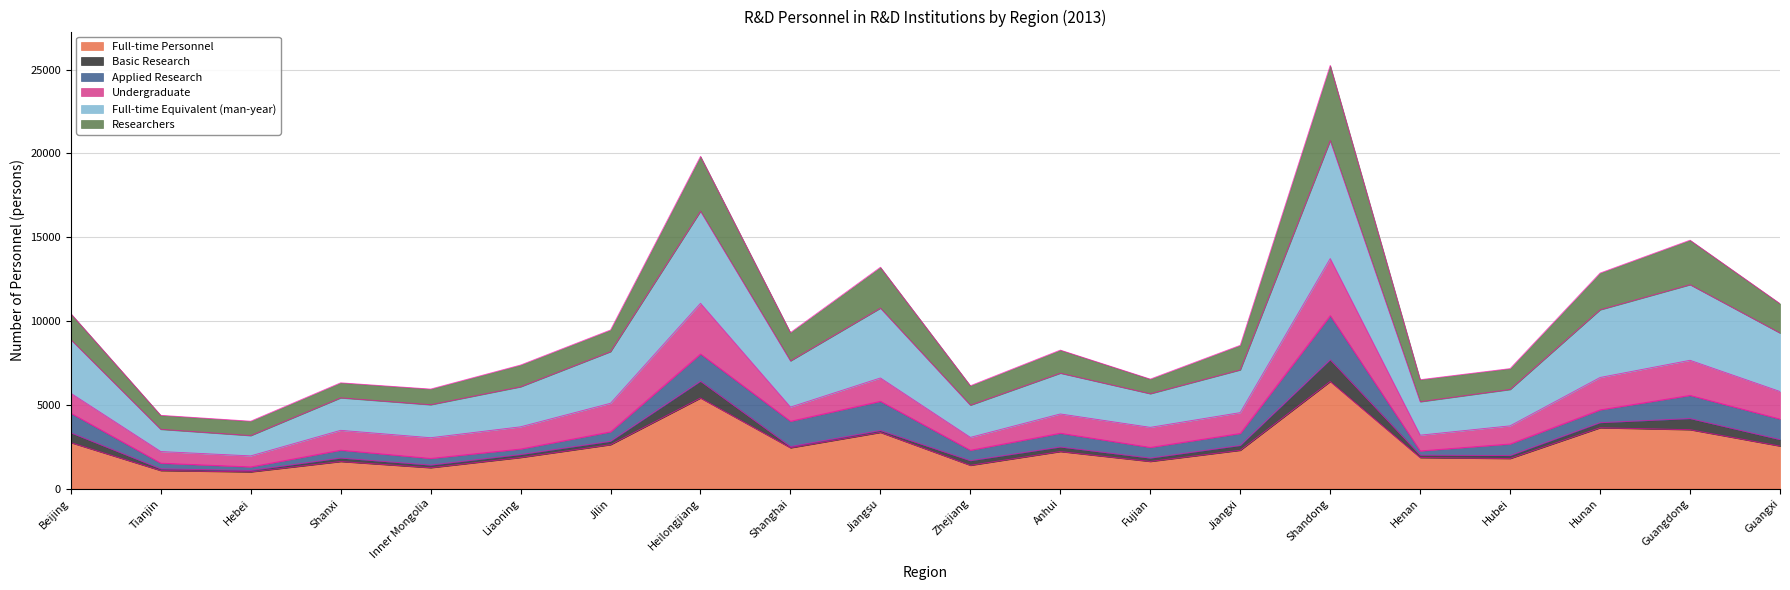

What is the spread (max minus min) of values at Anhui?

6051